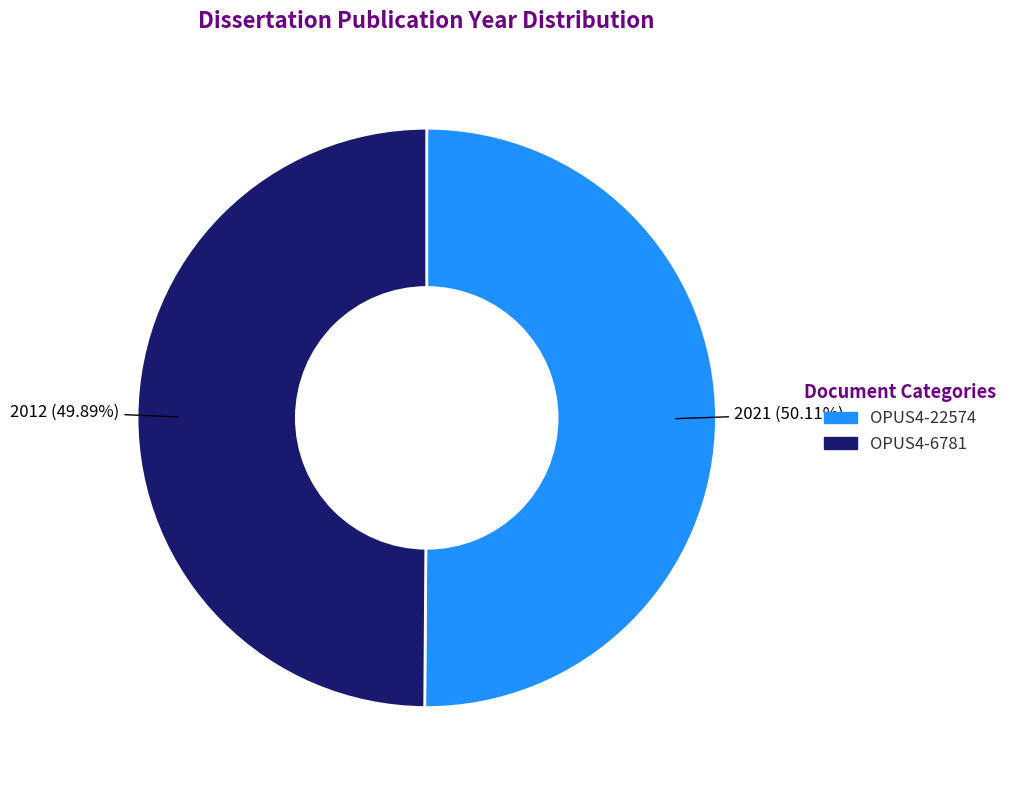

True or false: OPUS4-6781 accounts for 50% of the total.

True